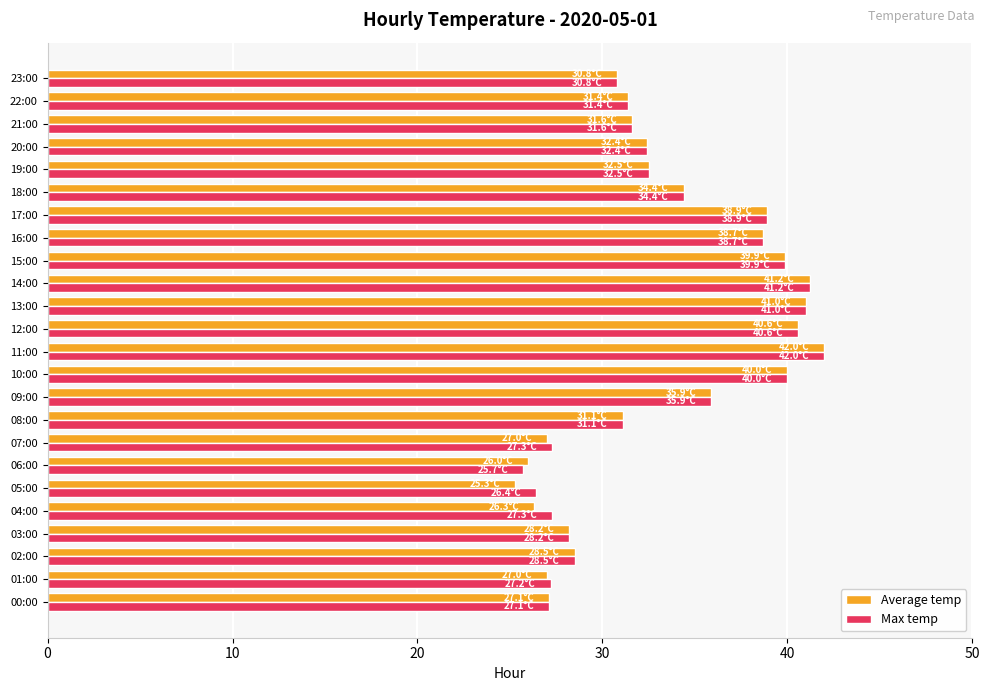

At which category does the chart reach its minimum across all series?

05:00